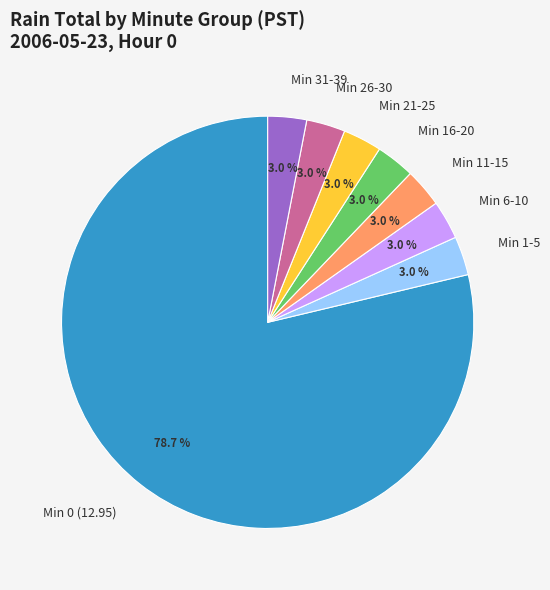

How many slices are in this pie chart?

8